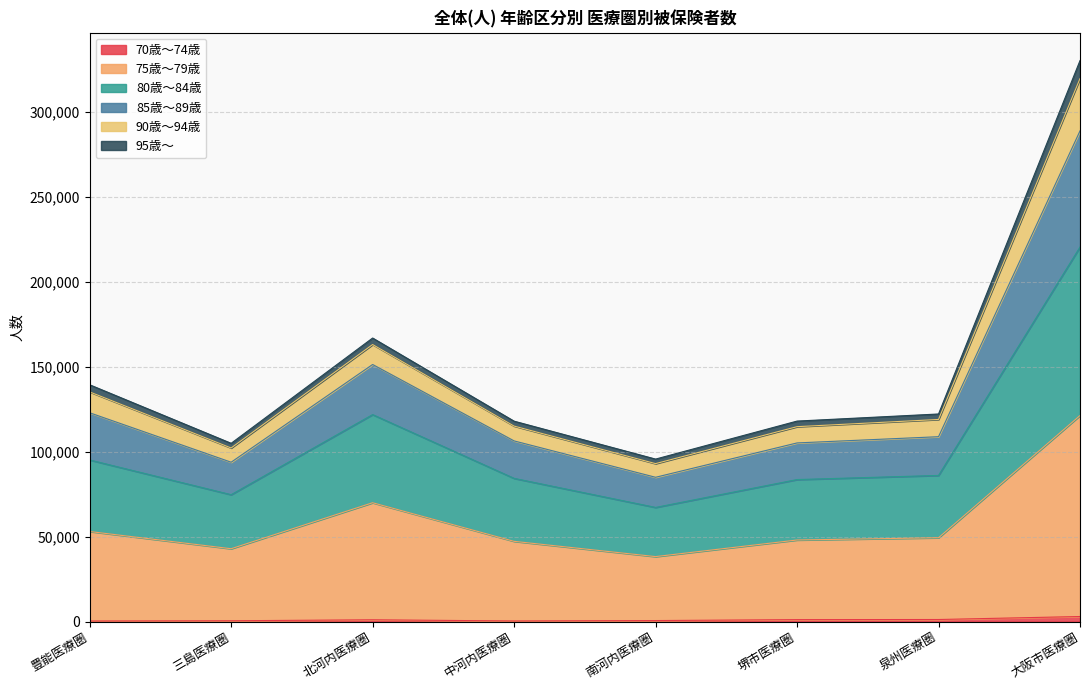

At which category is the sum across all series the highest?

大阪市医療圏